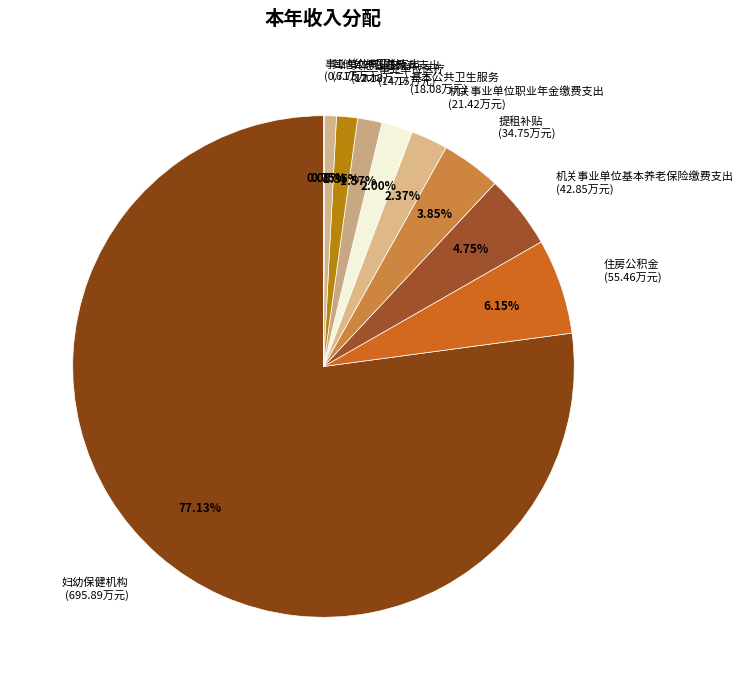

Is there a majority slice in this chart?

Yes